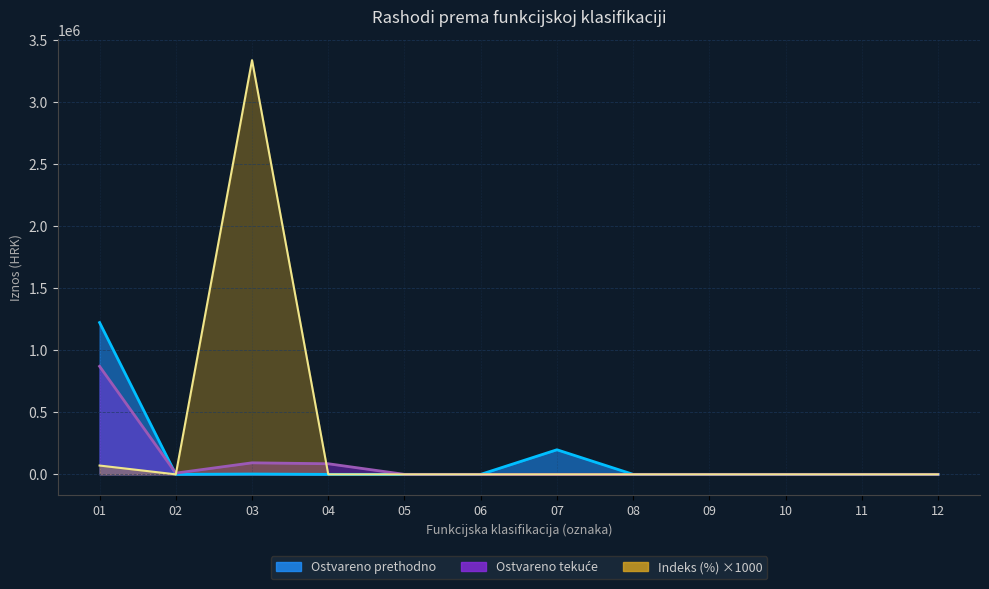

Which has a higher value, 05 or 04?

05